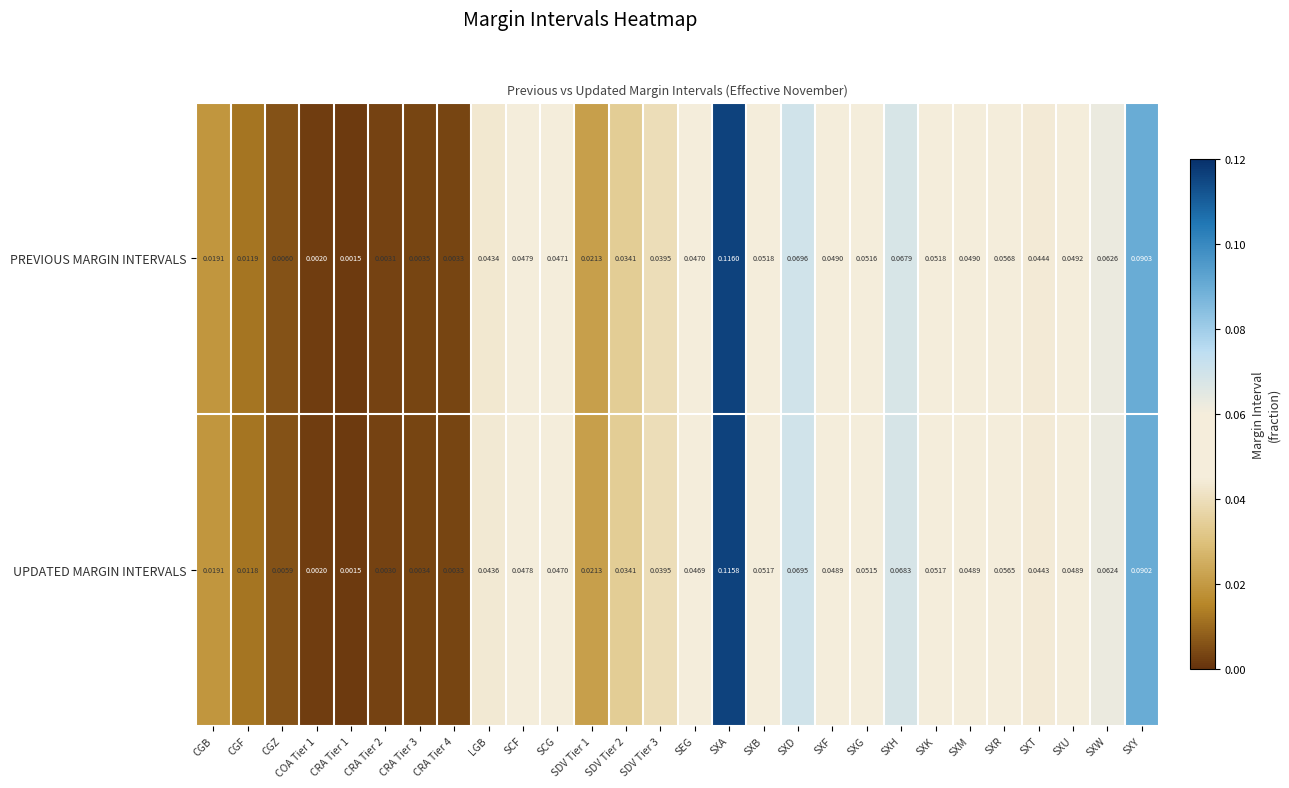

At which category is the sum across all series the highest?

SXA